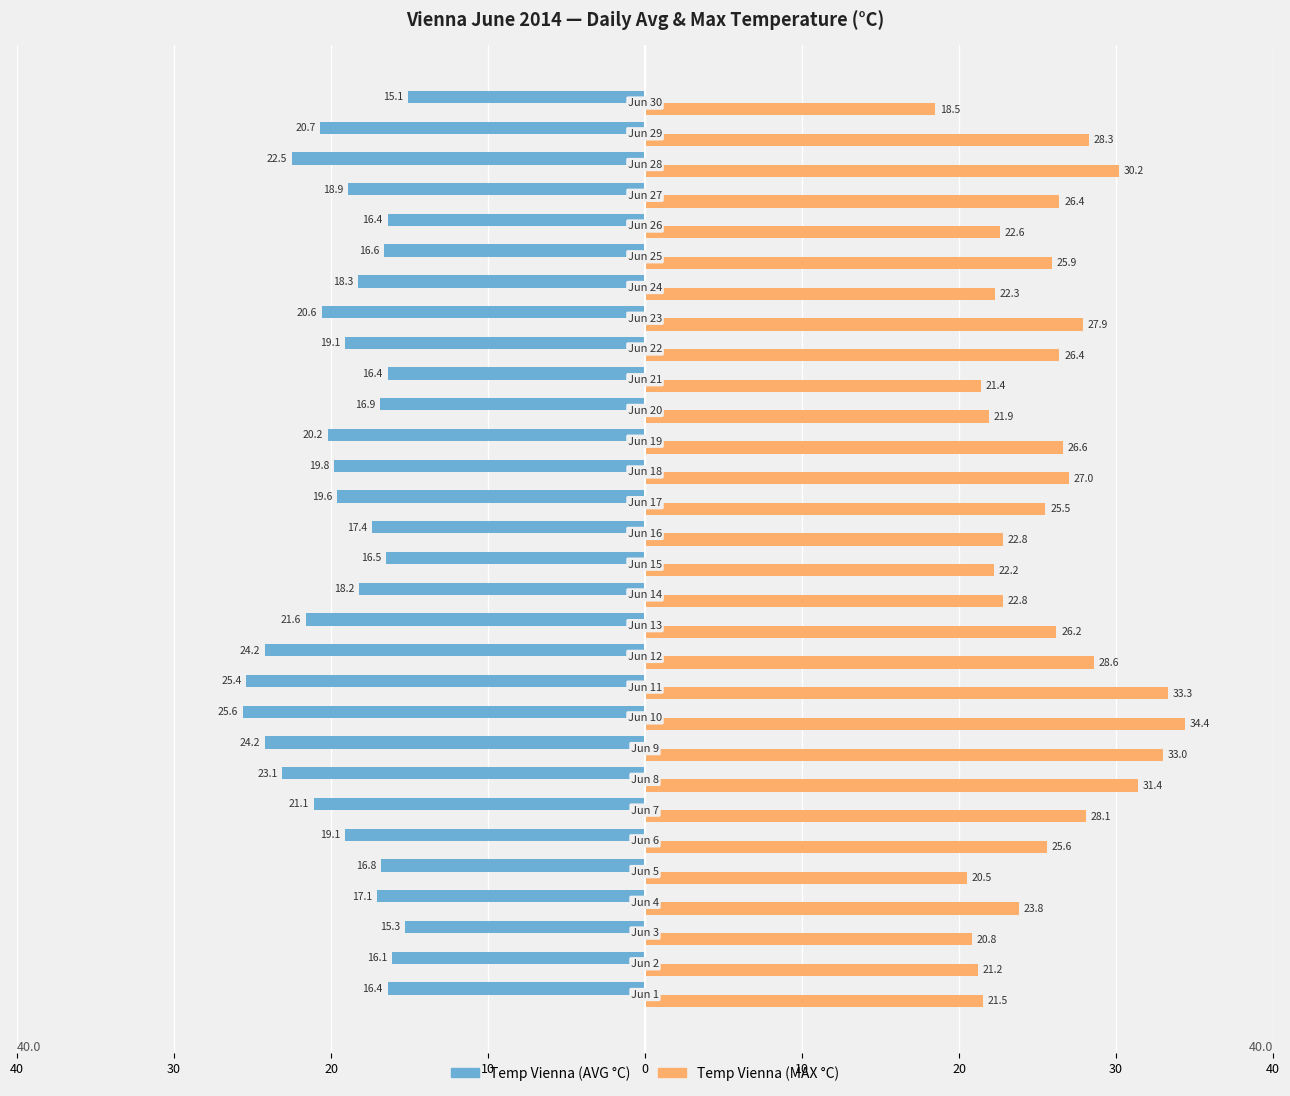

What is the average value of the Temp Vienna (MAX °C) series?

25.6